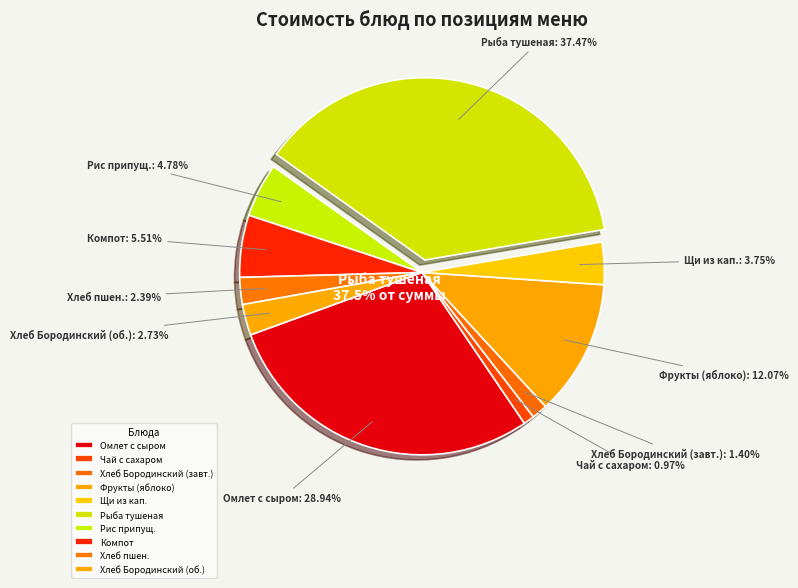

Count the number of slices in the pie.

10